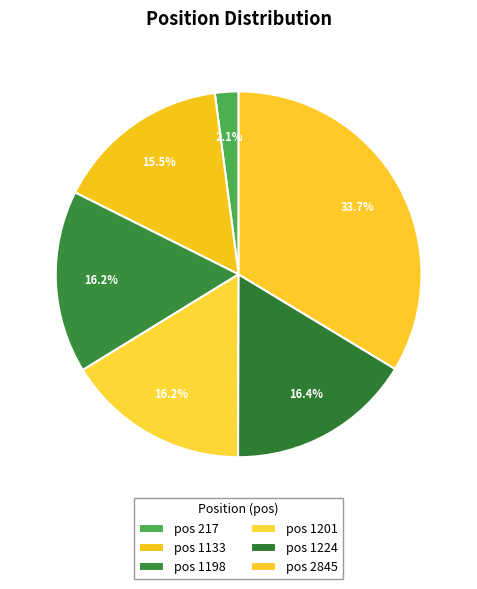

How many slices are in this pie chart?

6